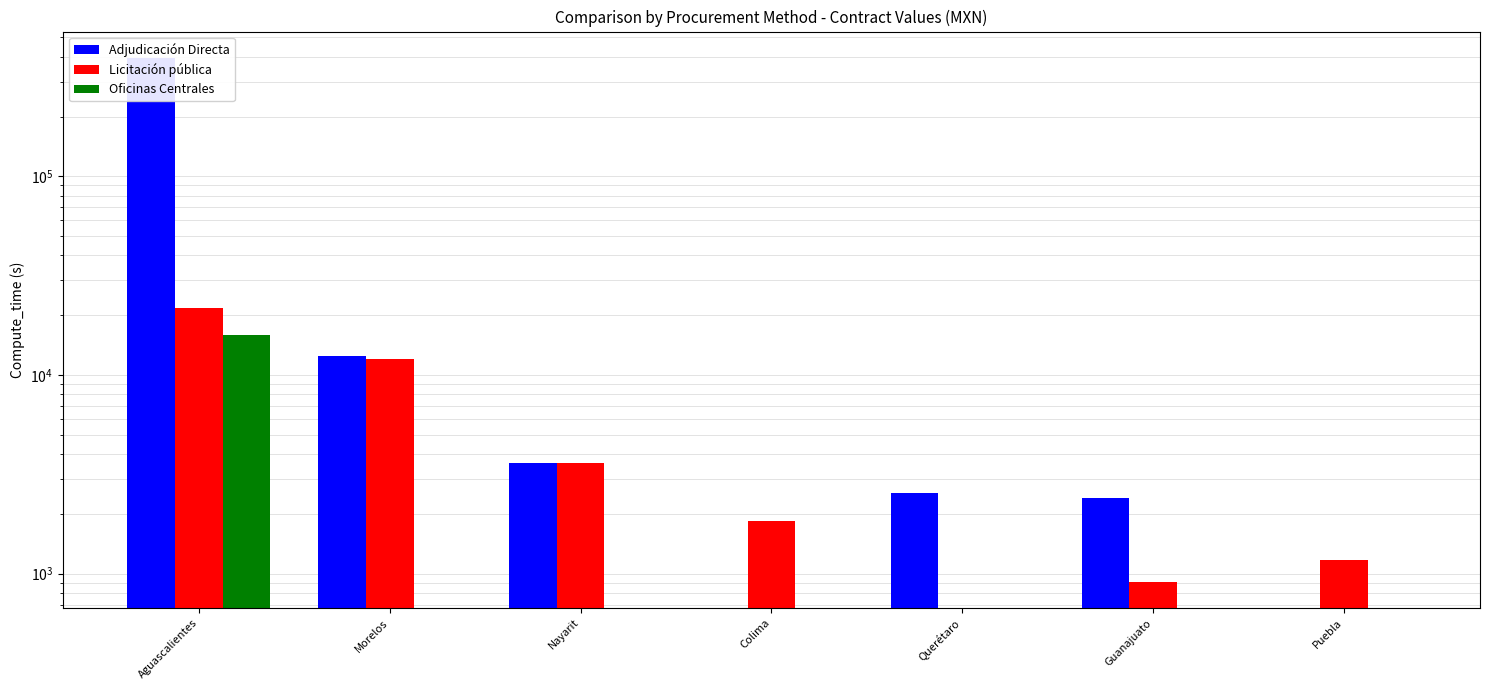

What is the approximate value of Licitación pública at Puebla?

1169.3